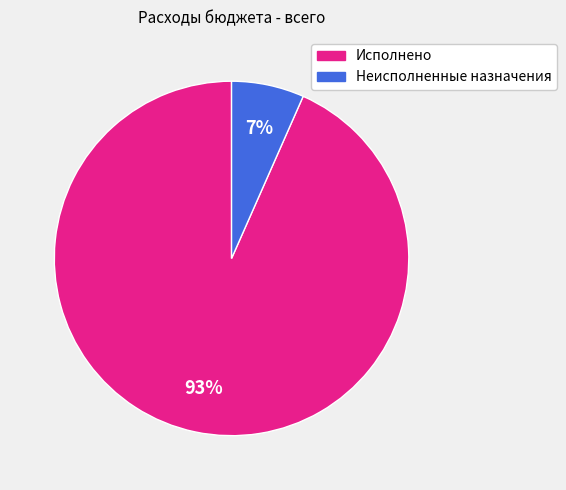

Is Неисполненные назначения the majority of the pie?

No